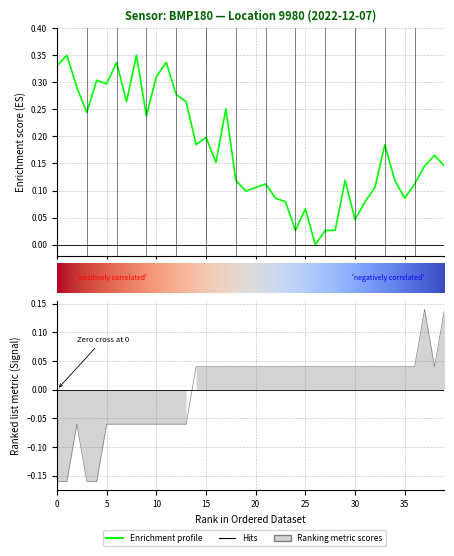

Reading left to right, extract all data points from this chart.

pressure: 0.3	0.3	0.3	0.2	0.3	0.3	0.3	0.3	0.3	0.2	0.3	0.3	0.3	0.3	0.2	0.2	0.2	0.3	0.1	0.1	0.1	0.1	0.1	0.1	0.0	0.1	0.0	0.0	0.0	0.1	0.0	0.1	0.1	0.2	0.1	0.1	0.1	0.1	0.2	0.1
temperature: -0.2	-0.2	-0.1	-0.2	-0.2	-0.1	-0.1	-0.1	-0.1	-0.1	-0.1	-0.1	-0.1	-0.1	0.0	0.0	0.0	0.0	0.0	0.0	0.0	0.0	0.0	0.0	0.0	0.0	0.0	0.0	0.0	0.0	0.0	0.0	0.0	0.0	0.0	0.0	0.0	0.1	0.0	0.1